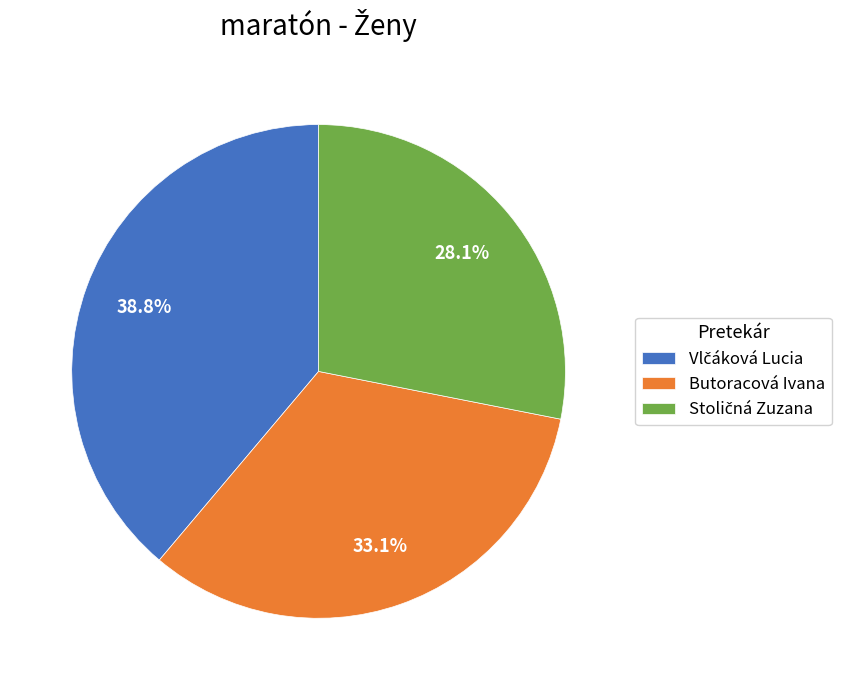

Is there any slice that represents more than half of the pie?

No